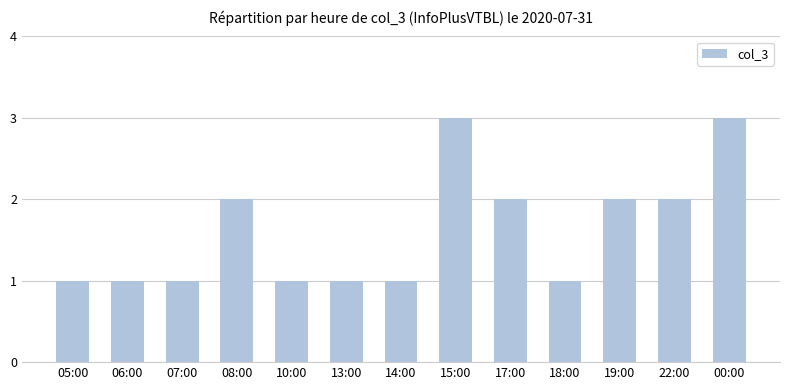

What is the maximum value shown in the chart?

3